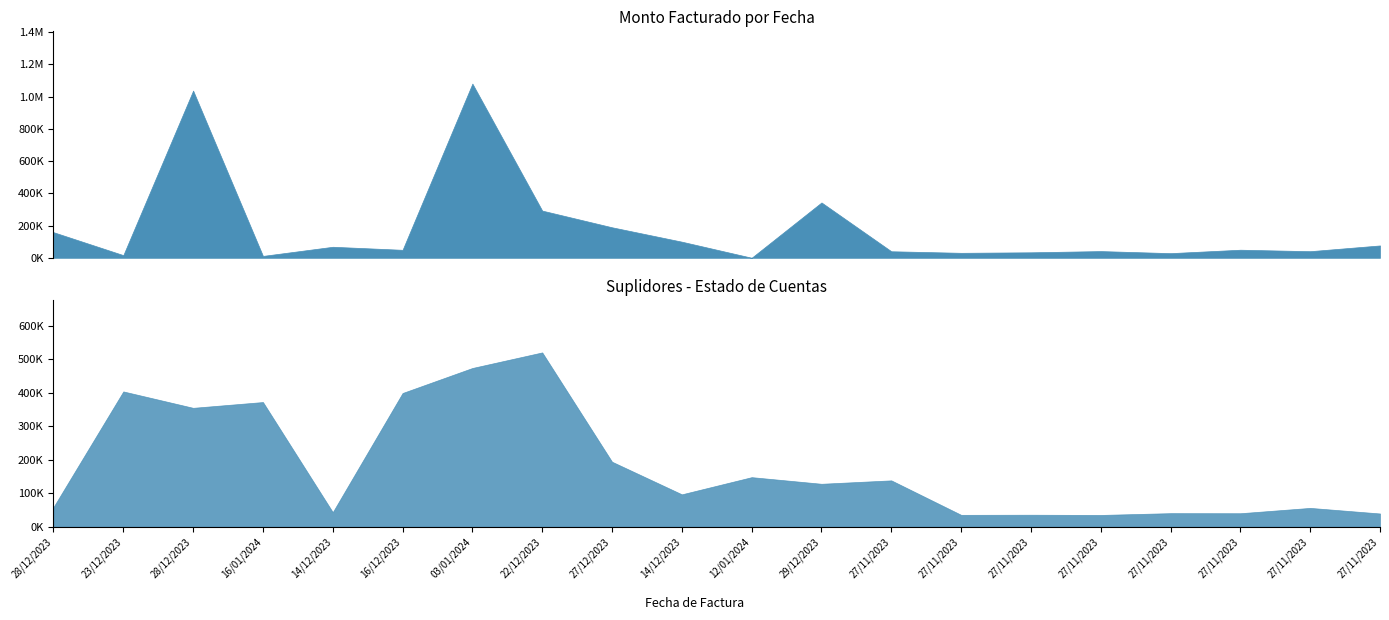

How many points are lower than both their immediate neighbors (excluding endpoints)?

7